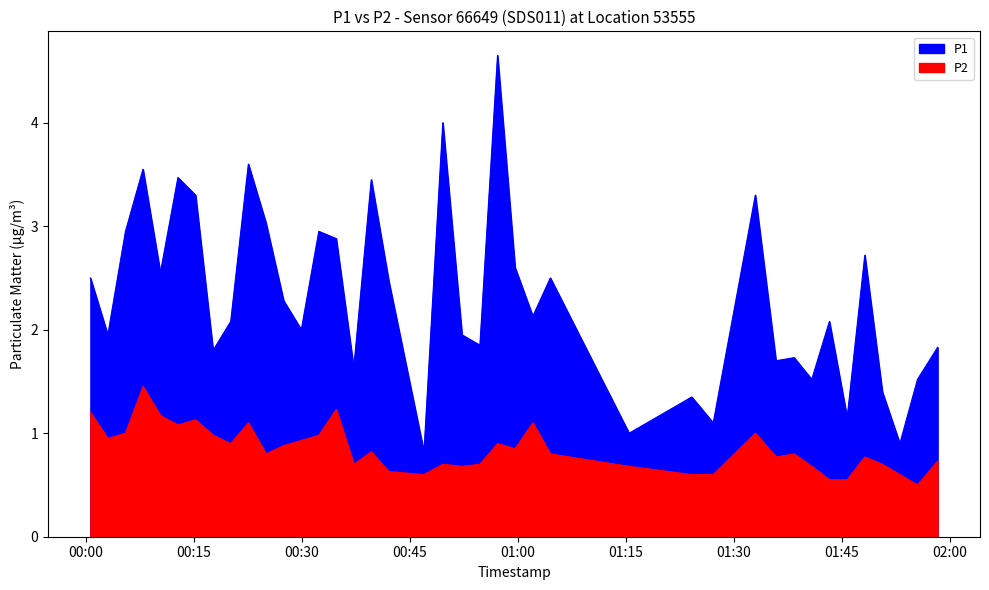

Which series has the largest total across all categories?

P1